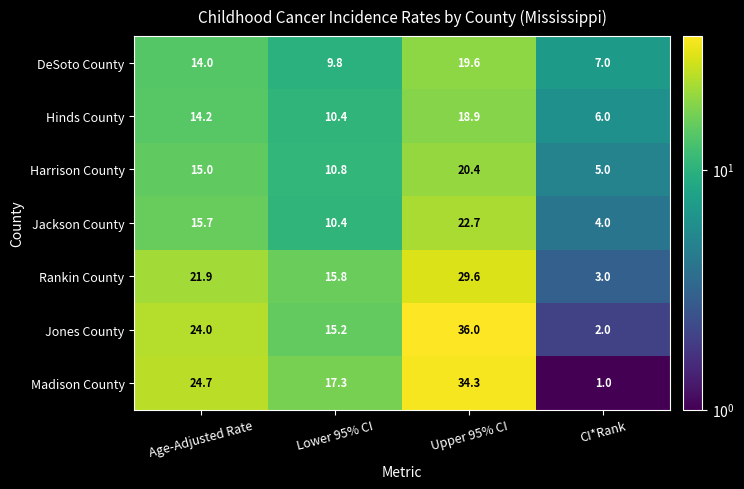

What value does the Jones County series have at Age-Adjusted Rate?

24.0